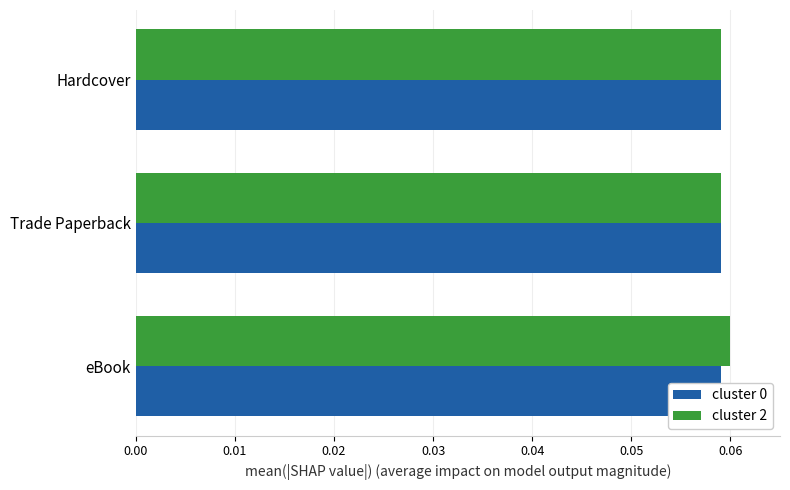

What is the difference between the highest and lowest values at 0.01?

0.3